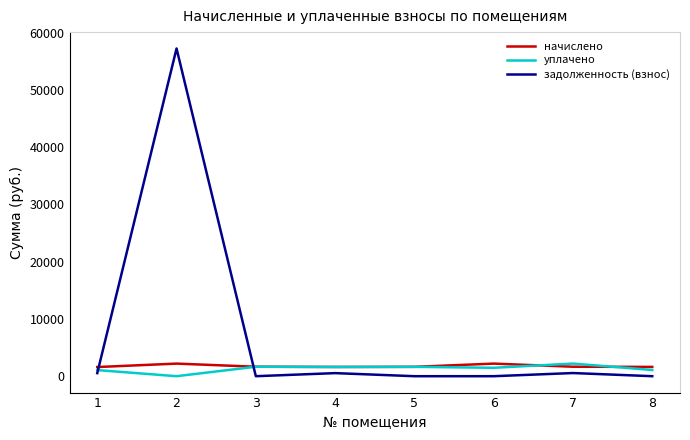

What is the difference between the second highest and minimum values in the задолженность (взнос) series?

551.1